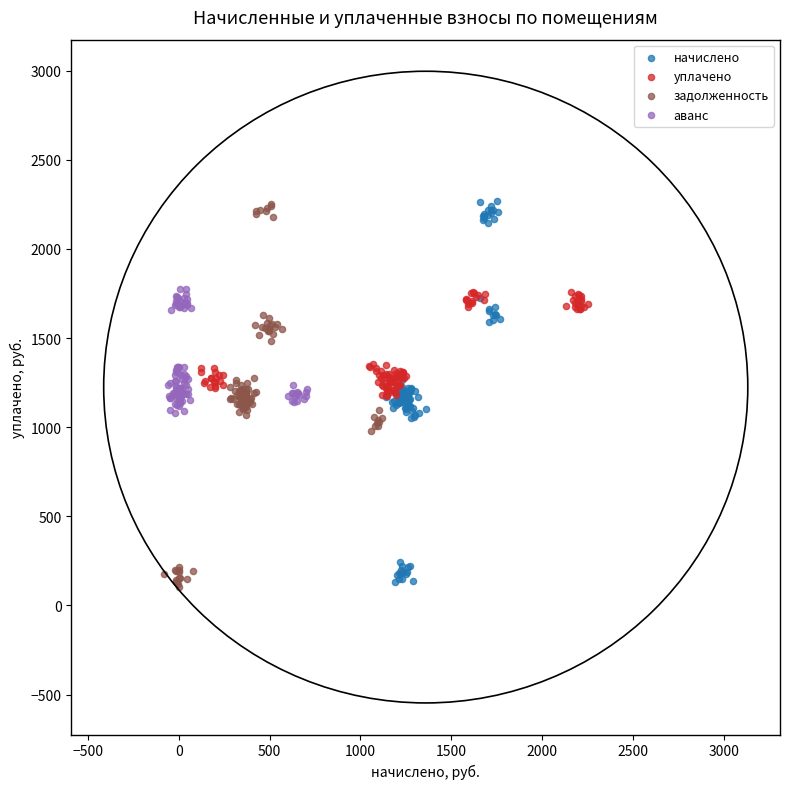

What are all the series names shown in the legend?

начислено, уплачено, задолженность, аванс